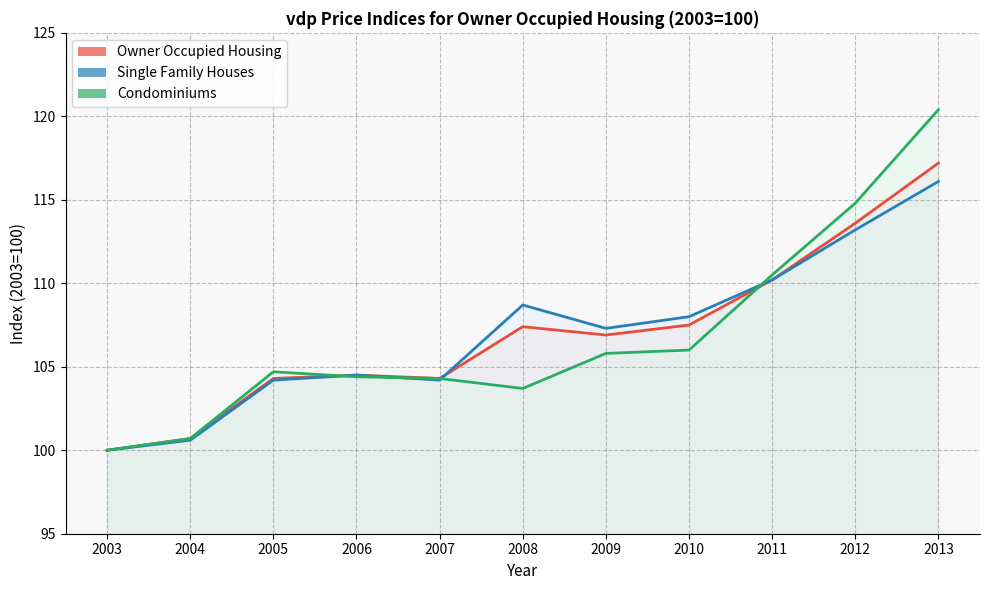

What is the value of the Single Family Houses point at the 1st from the left?

100.0